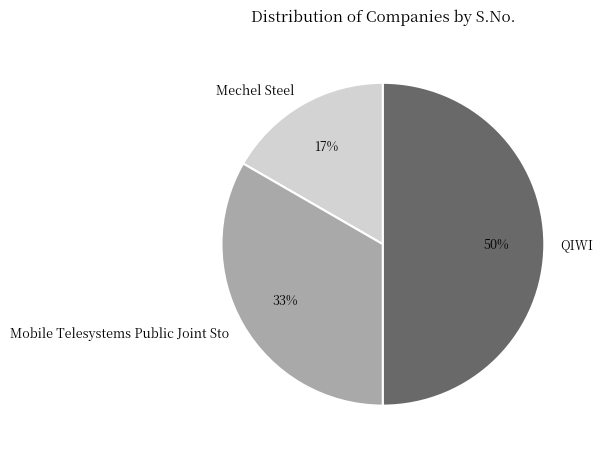

Approximately how many times larger is the value at QIWI compared to Mobile Telesystems Public Joint Sto?

1.5